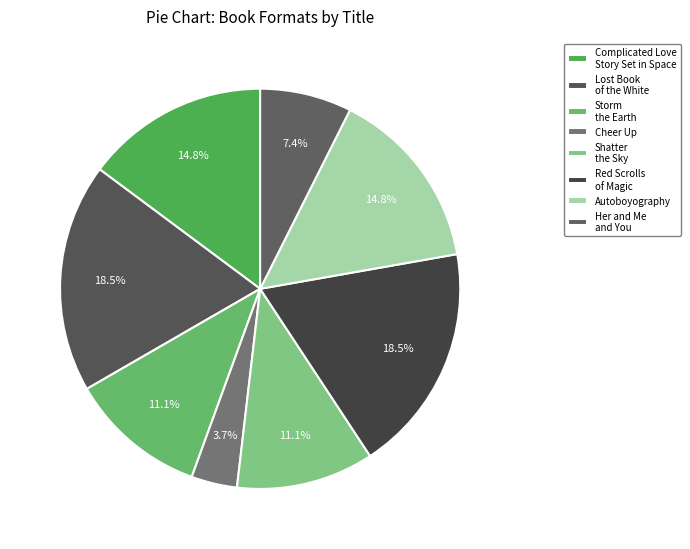

What is the change in value from Cheer Up to Her and Me and You?

+1